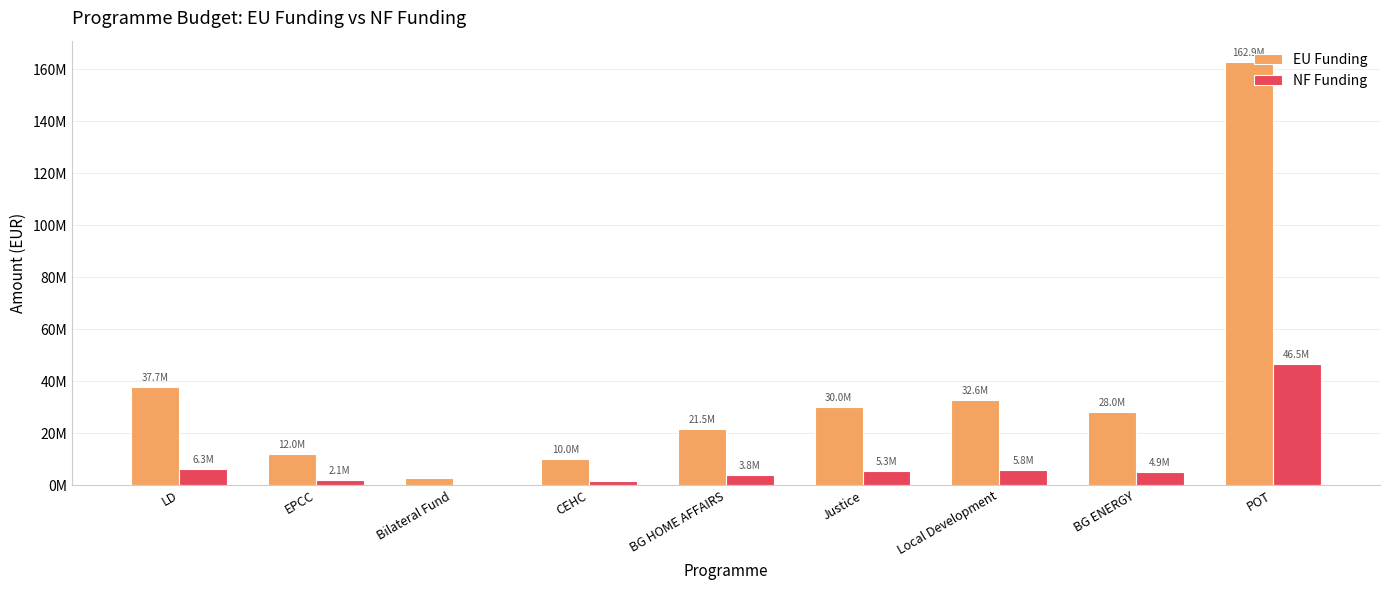

Which series has the largest range (max minus min)?

EU Funding